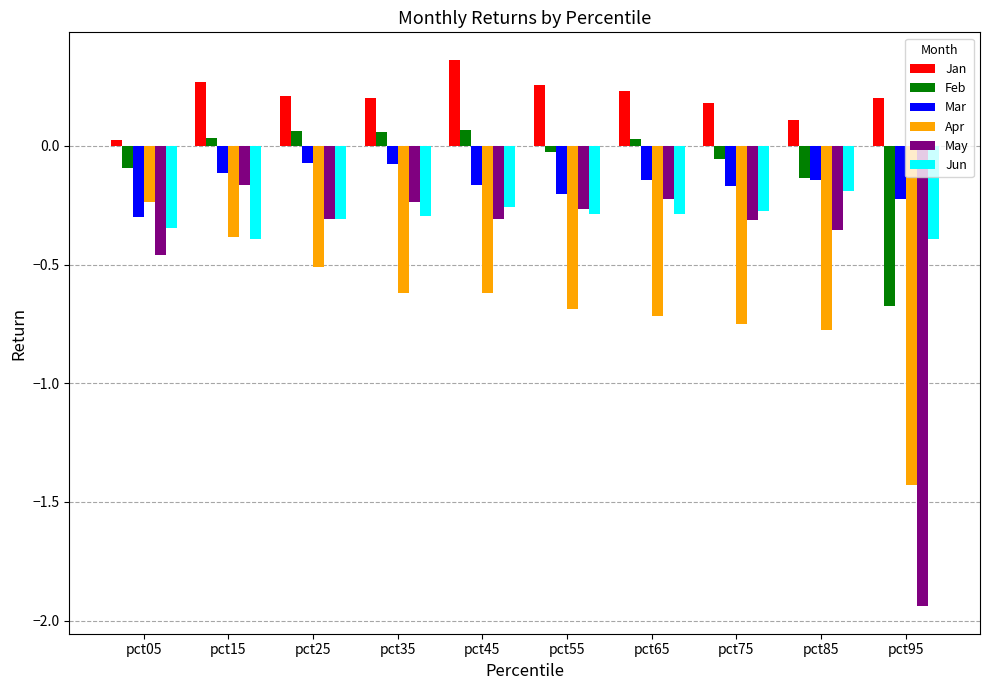

Count the number of data series in this chart.

6